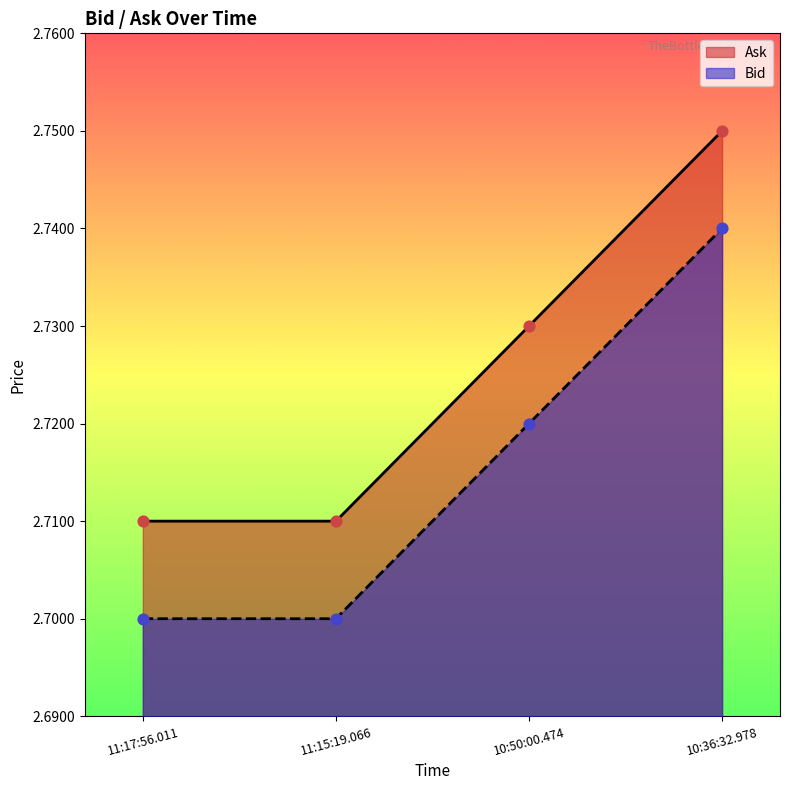

Which series reaches the maximum Y coordinate?

Bid